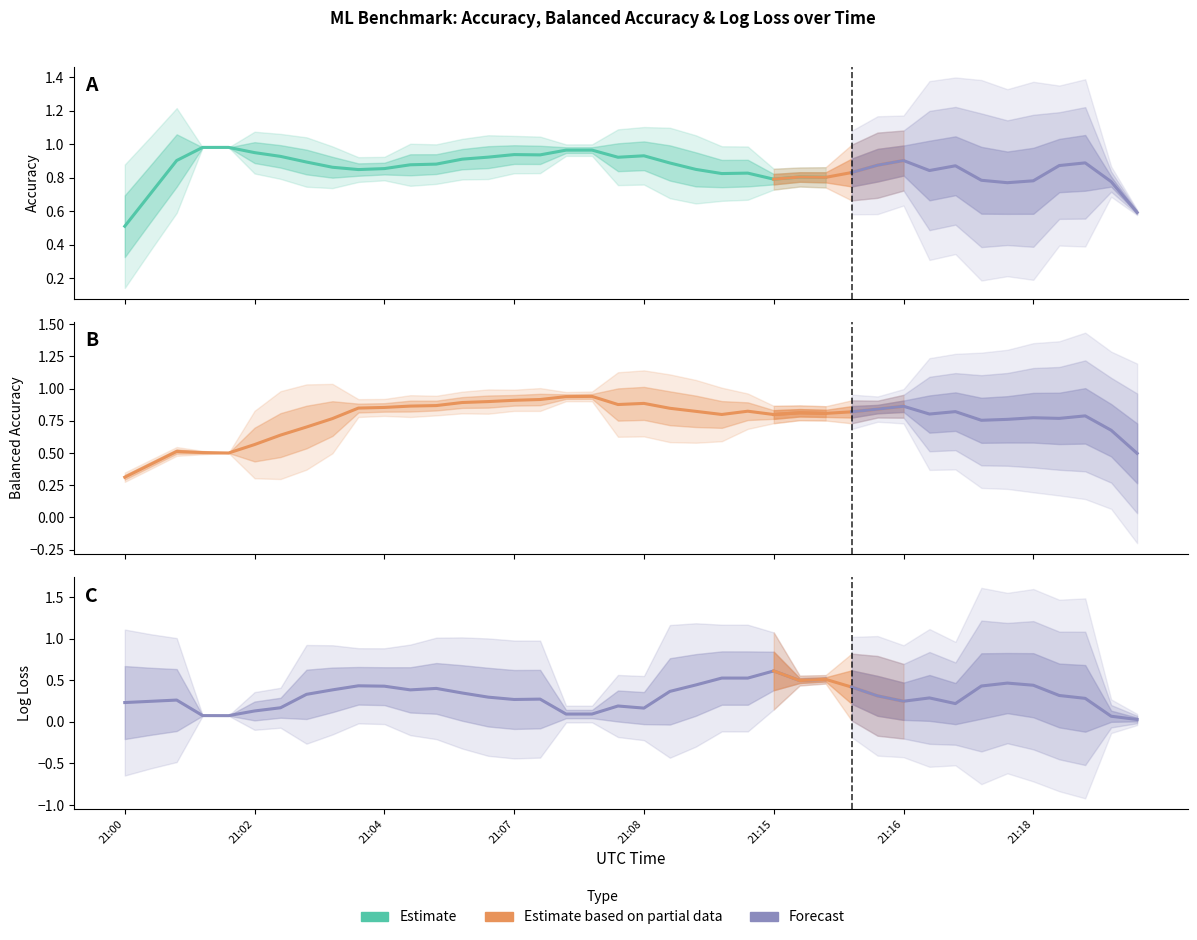

What is the value of the logloss point at the 17th from the left?

0.1